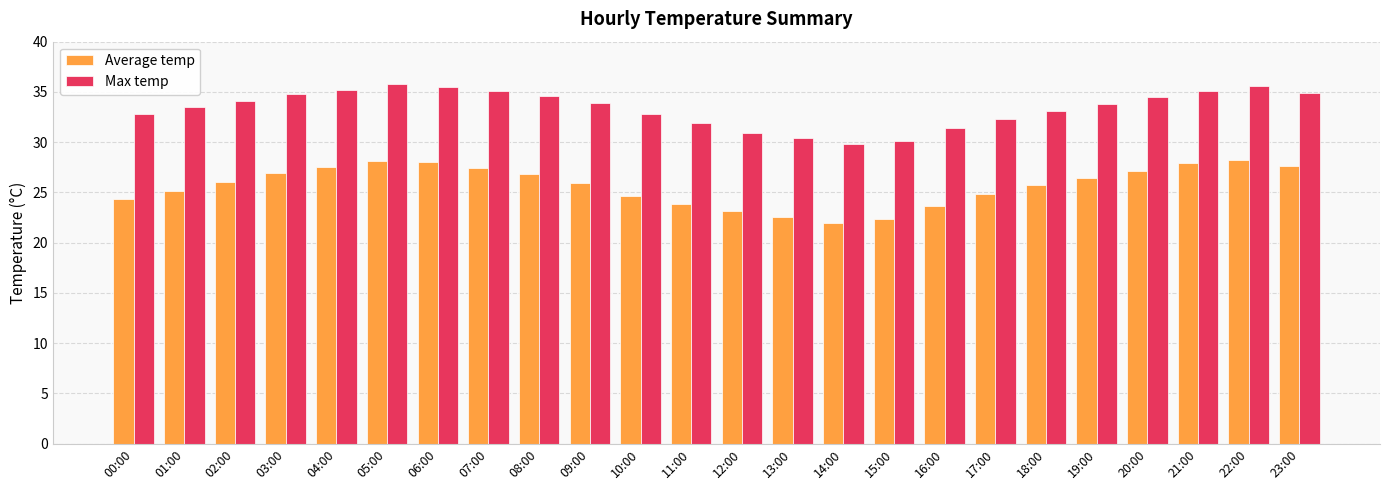

What is the label of the 4th bar from the right?

20:00